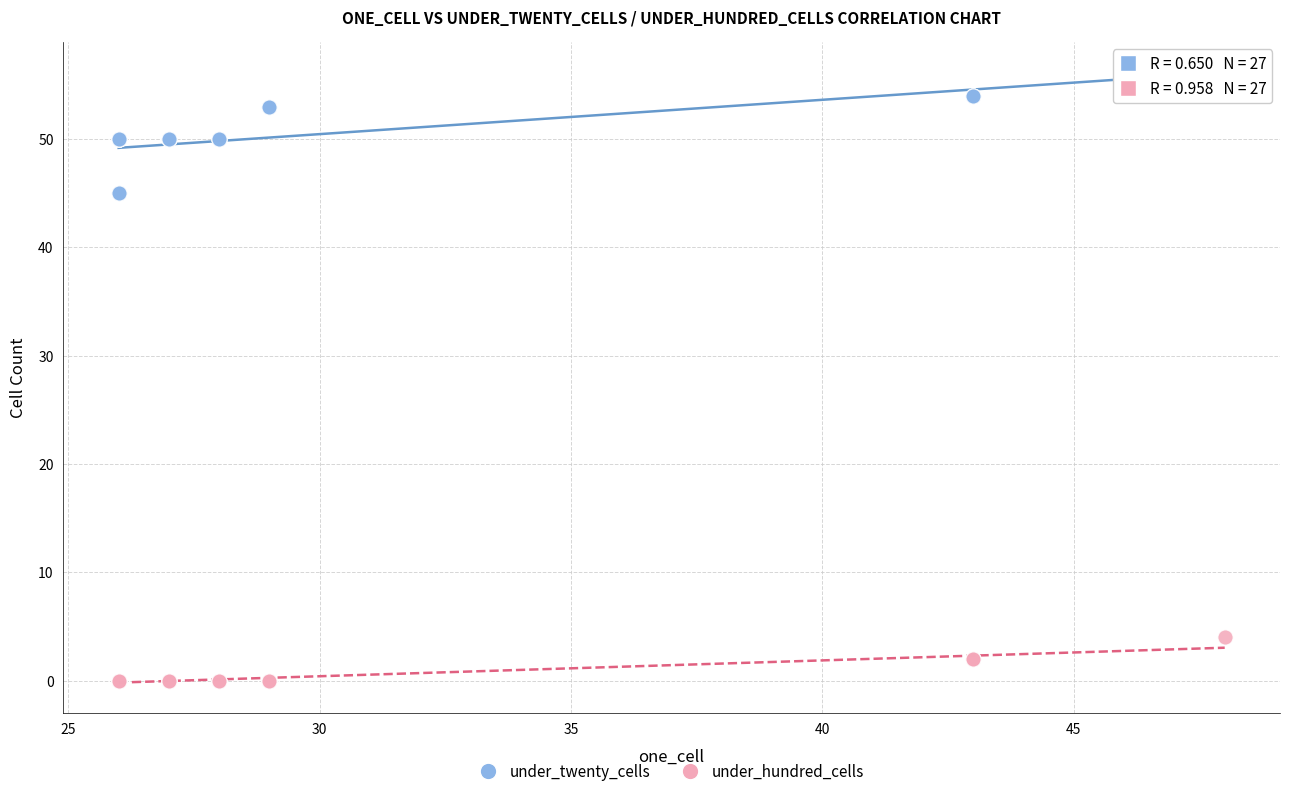

What is the X range (max minus min) for the scatter plot?

22